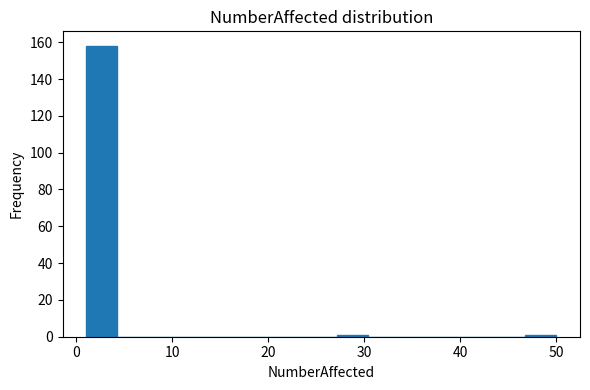

Read against the x-axis, roughly where is the centre of the tallest bar?

3